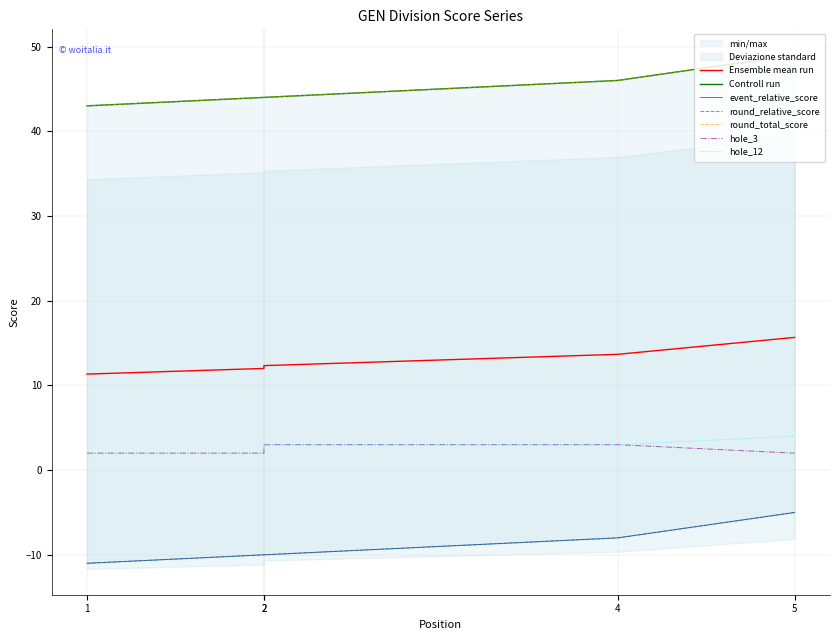

Is the value of hole_12 at 2 greater than the value of event_relative_score at 4?

No